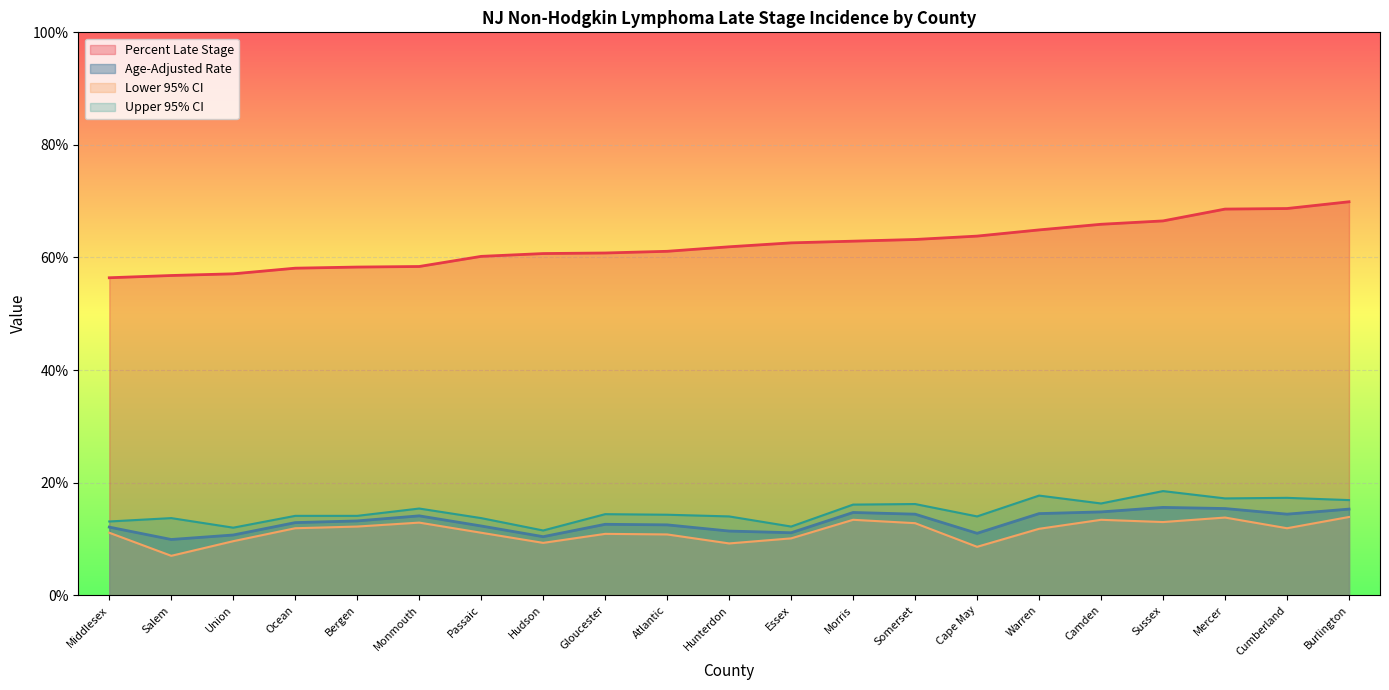

Rank the categories by Percent Late Stage value from highest to lowest.

Burlington, Cumberland, Mercer, Sussex, Camden, Warren, Cape May, Somerset, Morris, Essex, Hunterdon, Atlantic, Gloucester, Hudson, Passaic, Monmouth, Bergen, Ocean, Union, Salem, Middlesex